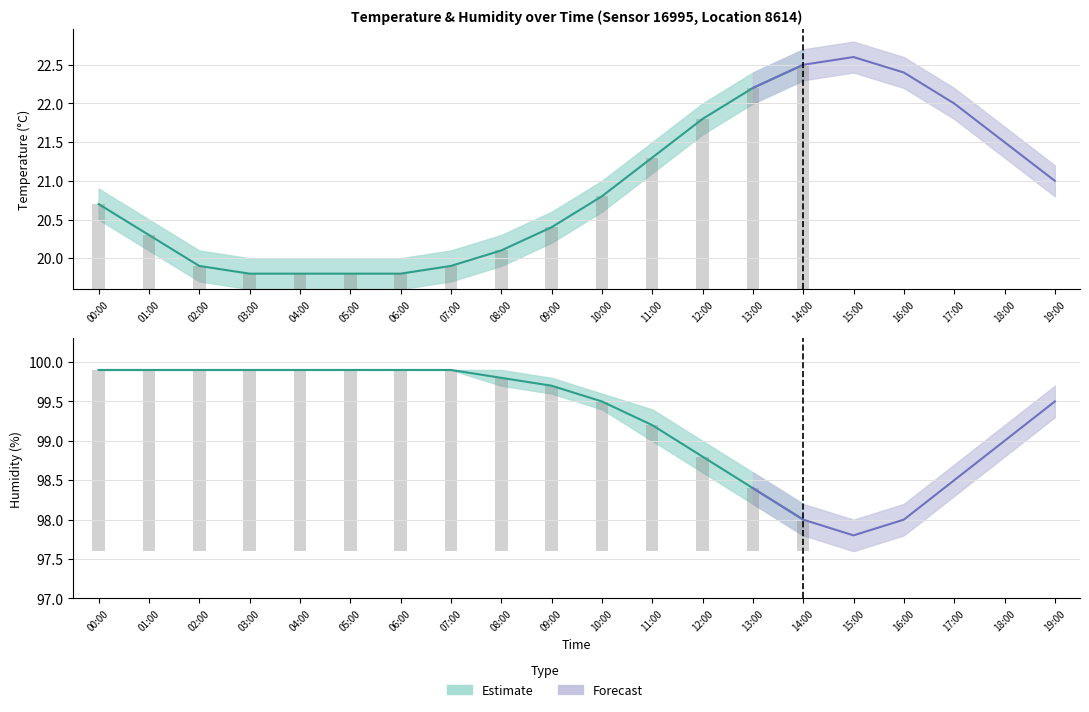

Reading right to left, what are all the values shown in this chart?

temperature: 21.0	21.5	22.0	22.4	22.6	22.5	22.2	21.8	21.3	20.8	20.4	20.1	19.9	19.8	19.8	19.8	19.8	19.9	20.3	20.7
temp_upper: 21.2	21.7	22.2	22.6	22.8	22.7	22.4	22.0	21.5	21.0	20.6	20.3	20.1	20.0	20.0	20.0	20.0	20.1	20.5	20.9
temp_lower: 20.8	21.3	21.8	22.2	22.4	22.3	22.0	21.6	21.1	20.6	20.2	19.9	19.7	19.6	19.6	19.6	19.6	19.7	20.1	20.5
humidity: 99.5	99.0	98.5	98.0	97.8	98.0	98.4	98.8	99.2	99.5	99.7	99.8	99.9	99.9	99.9	99.9	99.9	99.9	99.9	99.9
hum_upper: 99.7	99.2	98.7	98.2	98.0	98.2	98.6	99.0	99.4	99.6	99.8	99.9	99.9	99.9	99.9	99.9	99.9	99.9	99.9	99.9
hum_lower: 99.3	98.8	98.3	97.8	97.6	97.8	98.2	98.6	99.0	99.4	99.6	99.7	99.9	99.9	99.9	99.9	99.9	99.9	99.9	99.9